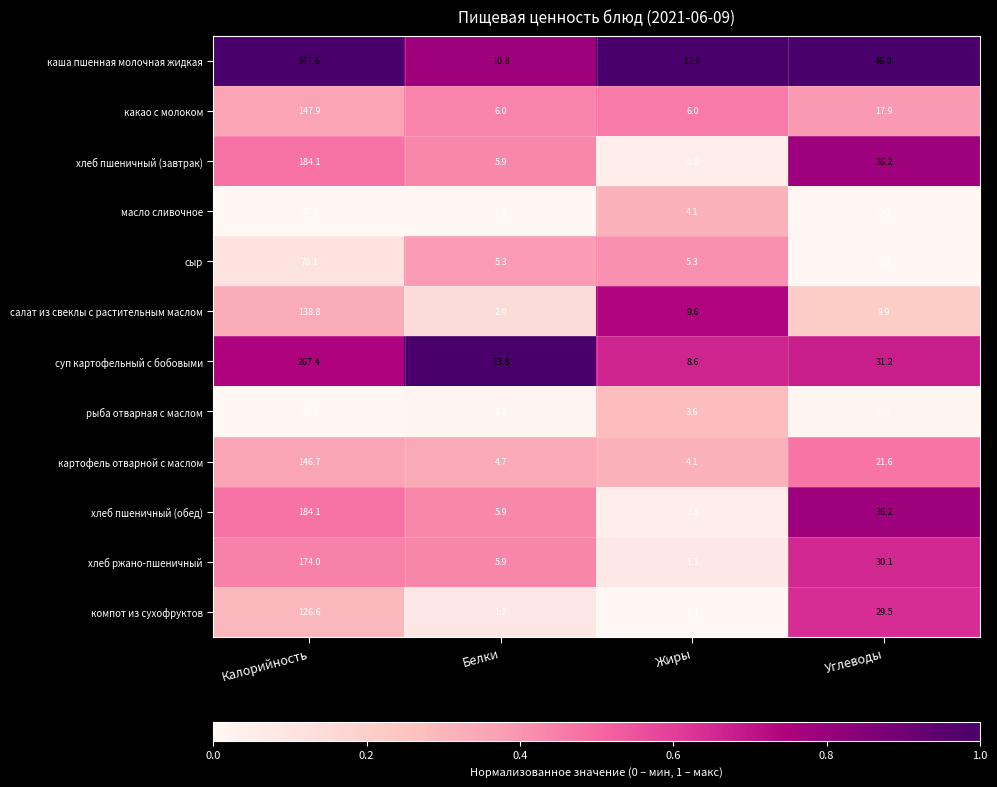

Which category has the lowest value in the сыр series?

Углеводы